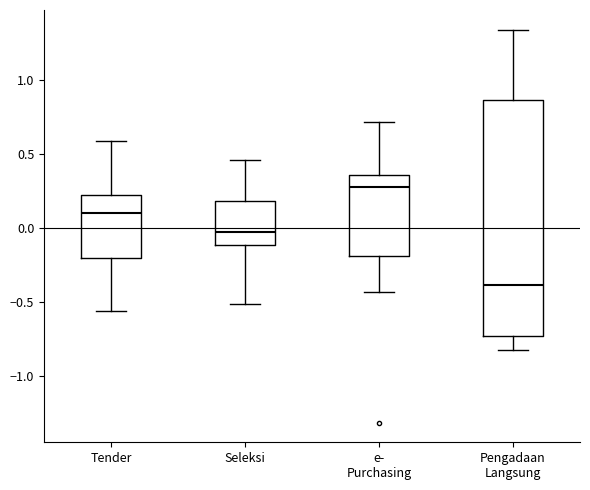

Where does the upper whisker of the box for Seleksi end on the y-axis? The values are not printed on the chart, so give them approximately, as read against the axis.

0.45